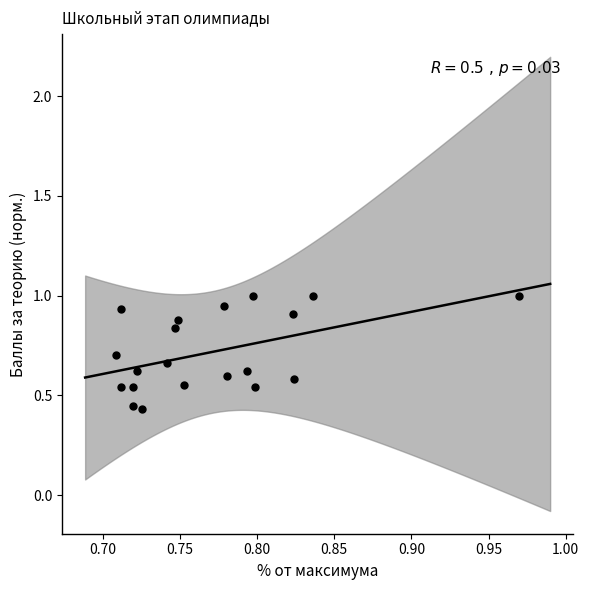

What is the range of X values (max minus min)?

0.3